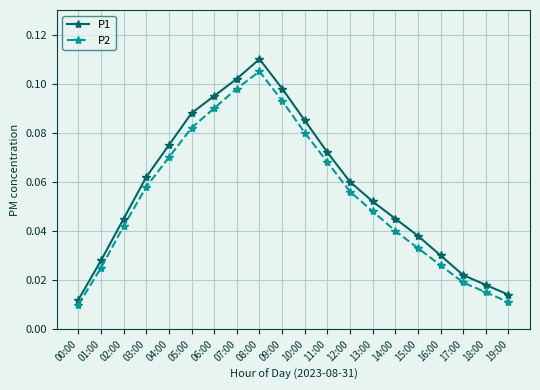

Does the chart display data point markers on the line(s)?

Yes